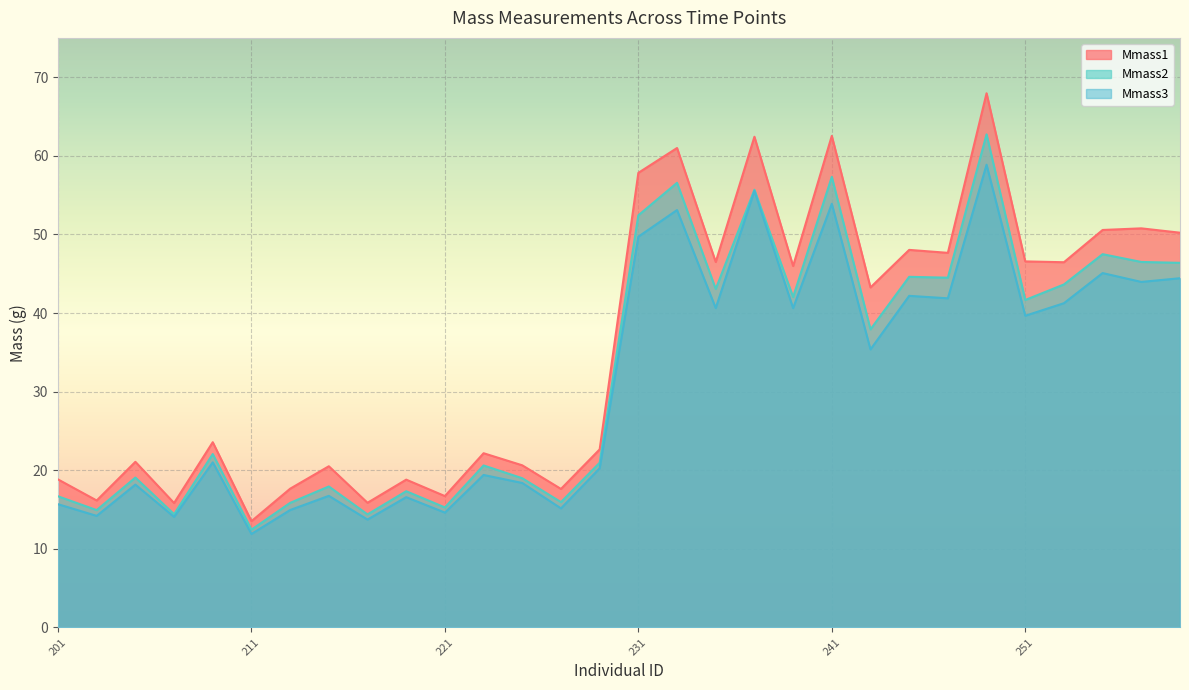

The value of Mmass2 at 239 is 59.9. True or false?

False